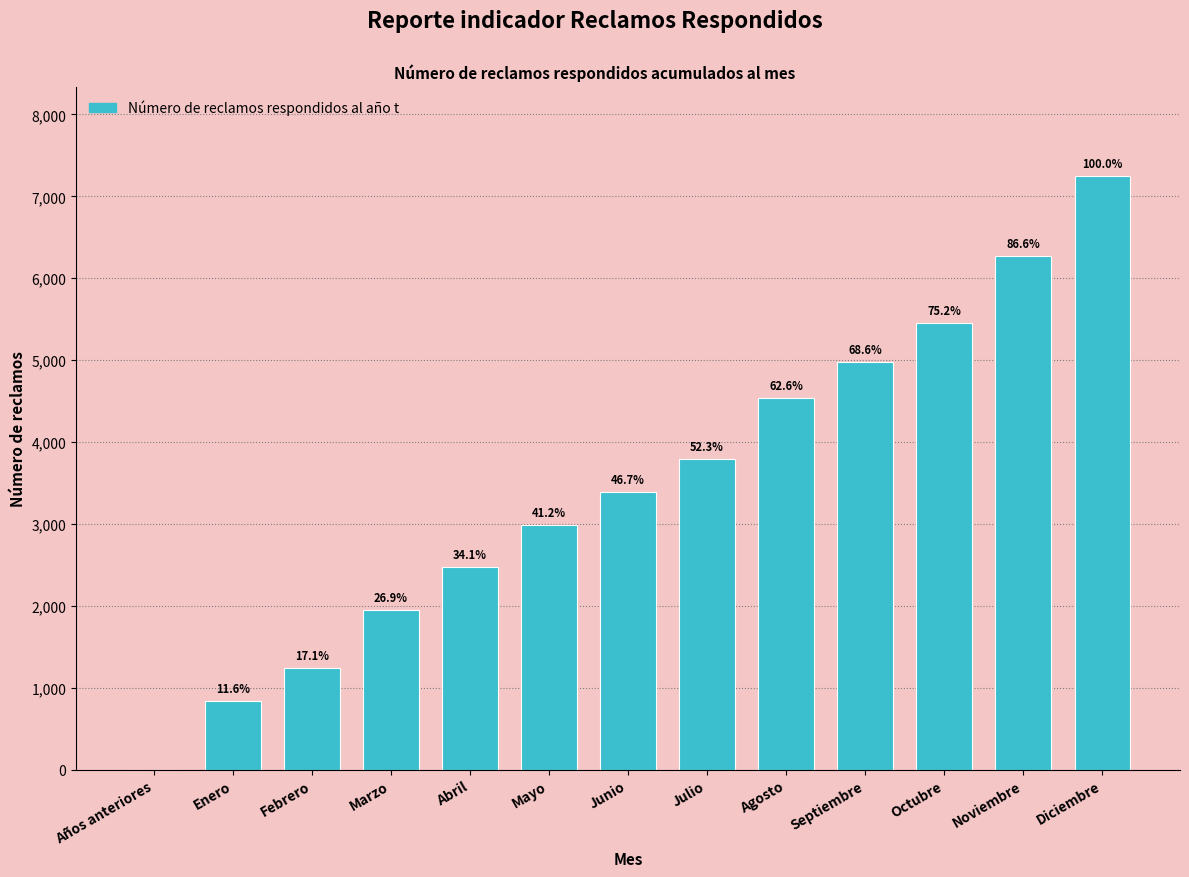

Are the bars horizontal?

No